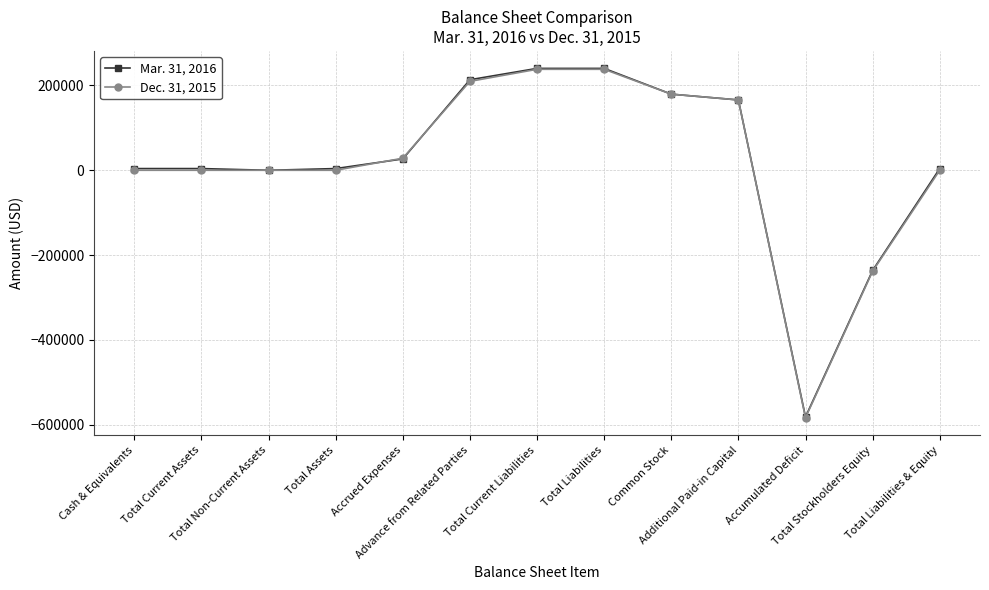

Is the value of Mar. 31, 2016 at Additional Paid-in Capital greater than the value of Dec. 31, 2015 at Common Stock?

No